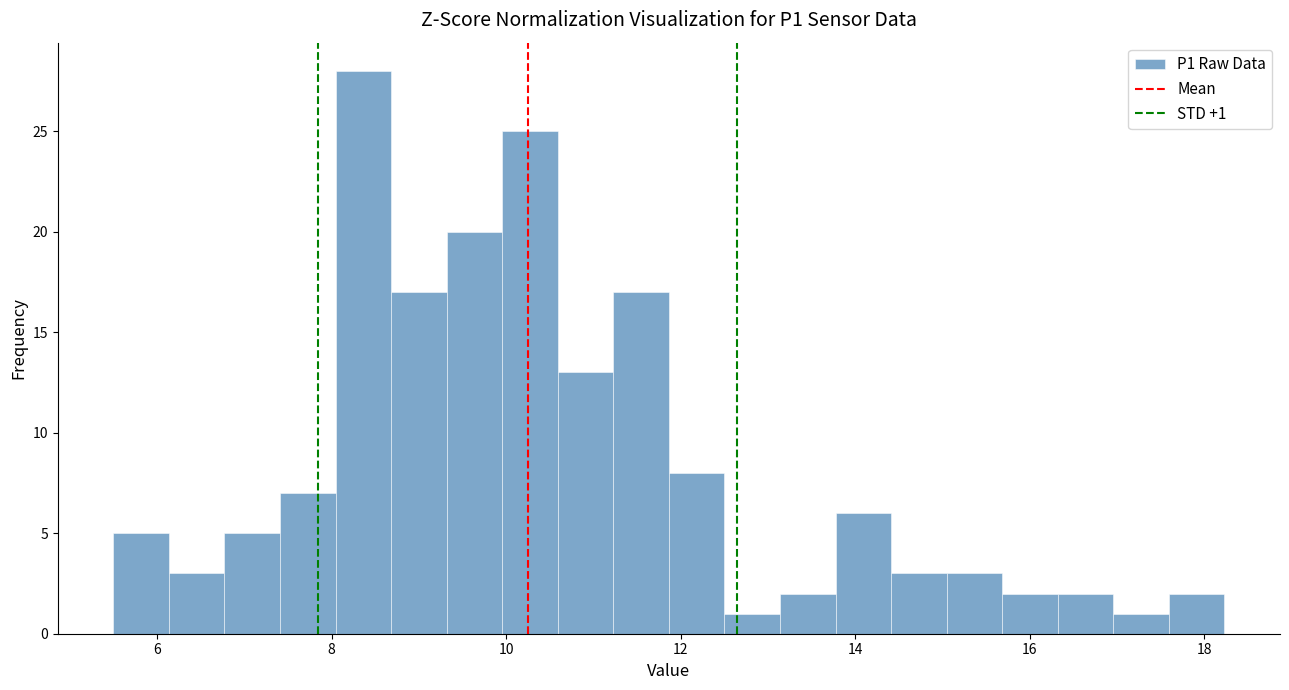

Read against the x-axis, roughly where is the centre of the tallest bar?

8.4